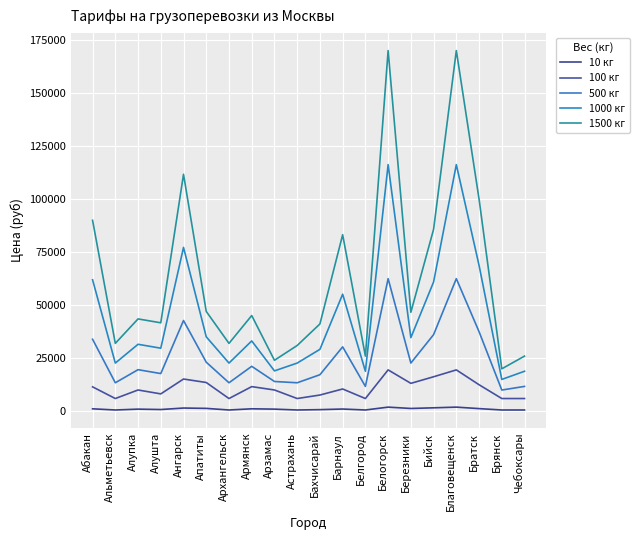

Reading right to left, transcribe all the data shown in this chart.

10 кг: Чебоксары=600	Брянск=600	Братск=1250	Благовещенск=1950	Бийск=1626	Березники=1316	Белогорск=1950	Белгород=600	Барнаул=1050	Бахчисарай=765	Астрахань=600	Арзамас=1003	Армянск=1161	Архангельск=600	Апатиты=1356	Ангарск=1519	Алушта=819	Алупка=1003	Альметьевск=600	Абакан=1150
100 кг: Чебоксары=6000	Брянск=6000	Братск=12500	Благовещенск=19500	Бийск=16260	Березники=13160	Белогорск=19500	Белгород=6000	Барнаул=10500	Бахчисарай=7652	Астрахань=6000	Арзамас=10032	Армянск=11612	Архангельск=6000	Апатиты=13556	Ангарск=15192	Алушта=8192	Алупка=10028	Альметьевск=6000	Абакан=11500
500 кг: Чебоксары=11714	Брянск=10000	Братск=37500	Благовещенск=62500	Бийск=36117	Березники=22731	Белогорск=62500	Белгород=11714	Барнаул=30357	Бахчисарай=17223	Астрахань=13429	Арзамас=14032	Армянск=21183	Архангельск=13429	Апатиты=23127	Ангарск=42763	Алушта=17763	Алупка=19599	Альметьевск=13429	Абакан=33929
1000 кг: Чебоксары=18857	Брянск=15000	Братск=68750	Благовещенск=116250	Бийск=60939	Березники=34696	Белогорск=116250	Белгород=18857	Барнаул=55179	Бахчисарай=29188	Астрахань=22714	Арзамас=19032	Армянск=33148	Архангельск=22714	Апатиты=35092	Ангарск=77228	Алушта=29728	Алупка=31564	Альметьевск=22714	Абакан=61964
1500 кг: Чебоксары=26000	Брянск=20000	Братск=100000	Благовещенск=170000	Бийск=85760	Березники=46660	Белогорск=170000	Белгород=26000	Барнаул=83200	Бахчисарай=41152	Астрахань=31000	Арзамас=24032	Армянск=45112	Архангельск=32000	Апатиты=47056	Ангарск=111692	Алушта=41692	Алупка=43528	Альметьевск=32000	Абакан=90000